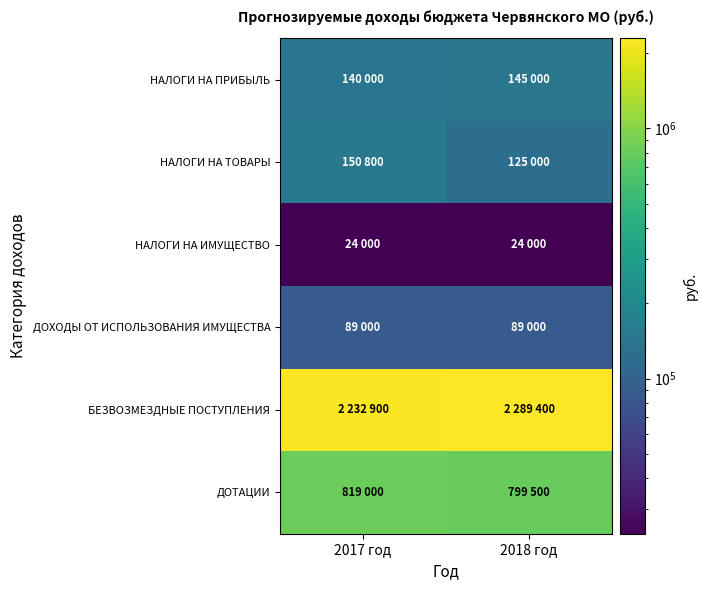

What is the minimum value shown in the chart?

24000